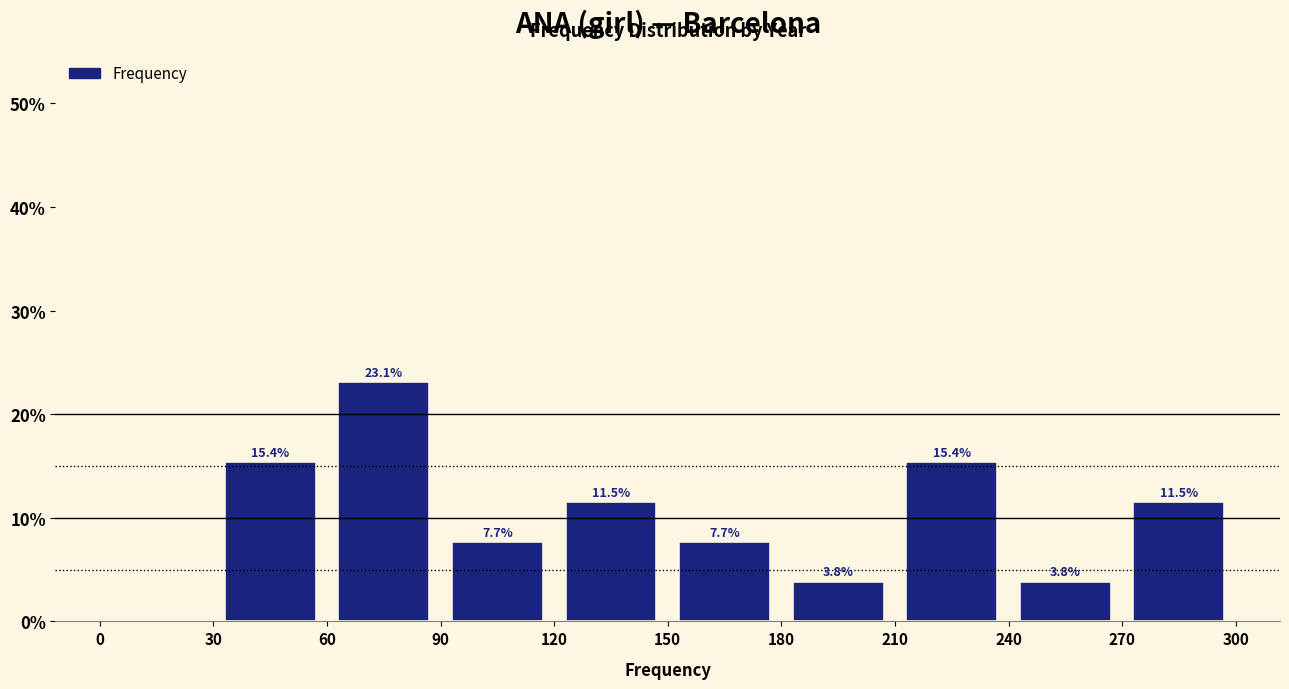

Which range on the x-axis has the tallest bar?

60 to 90